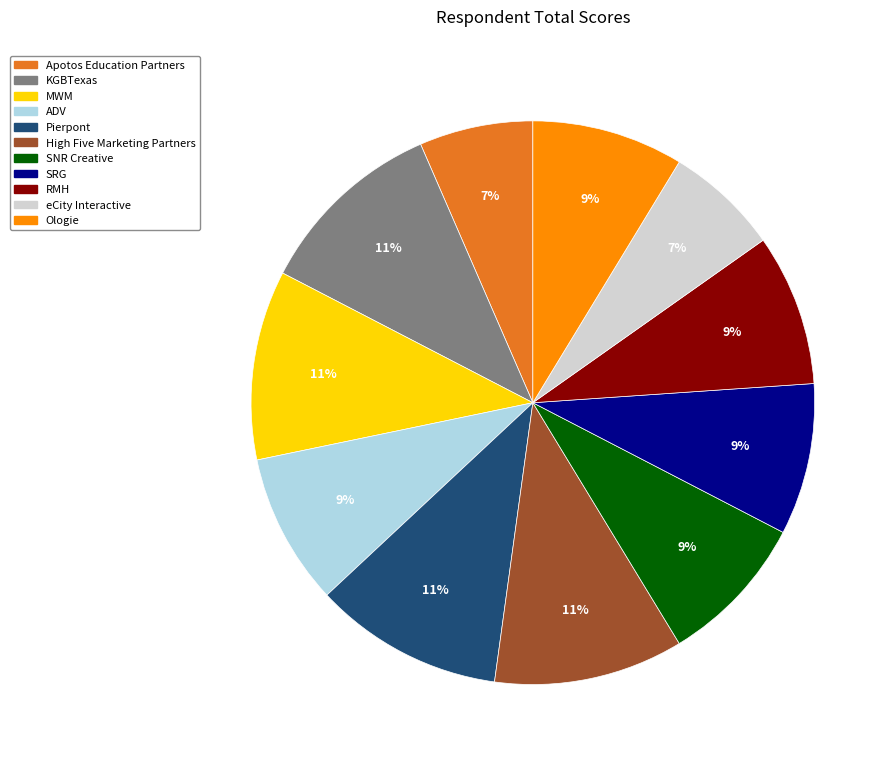

Between Ologie and High Five Marketing Partners, which is larger?

High Five Marketing Partners